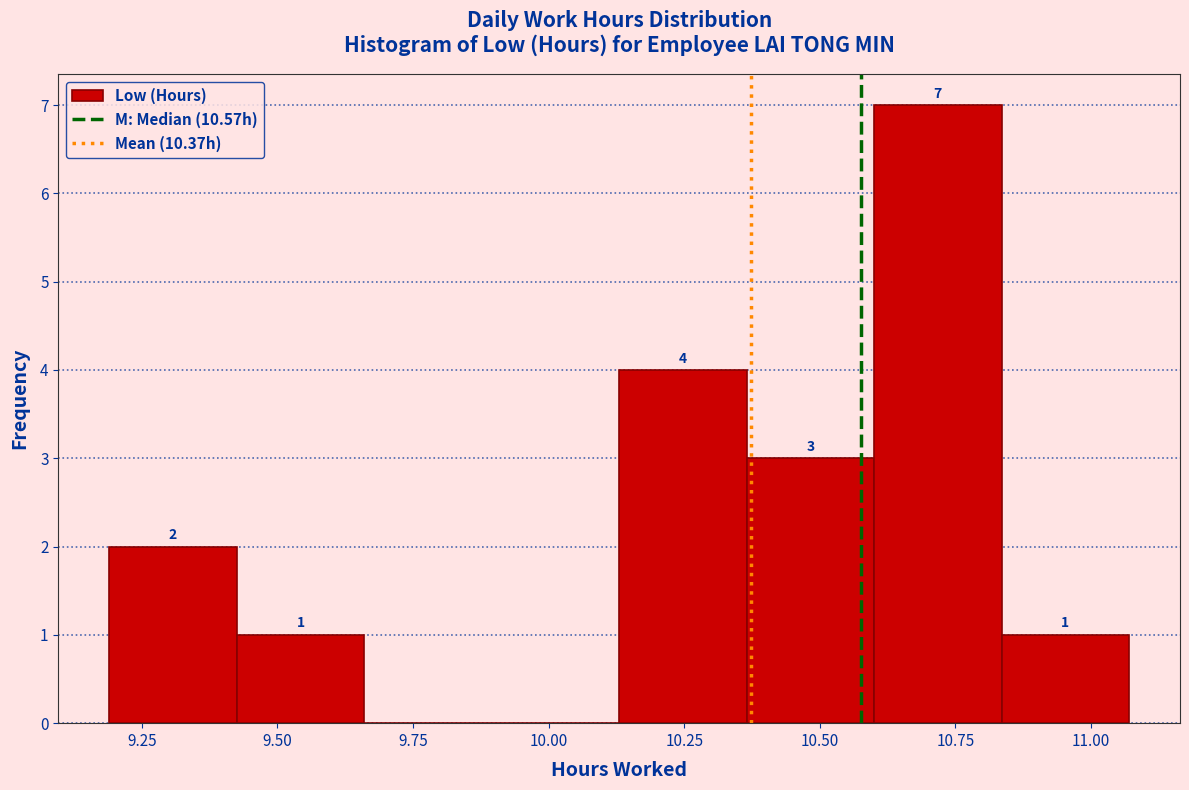

Over which range of the x-axis is the bar tallest?

10.600 to 10.835